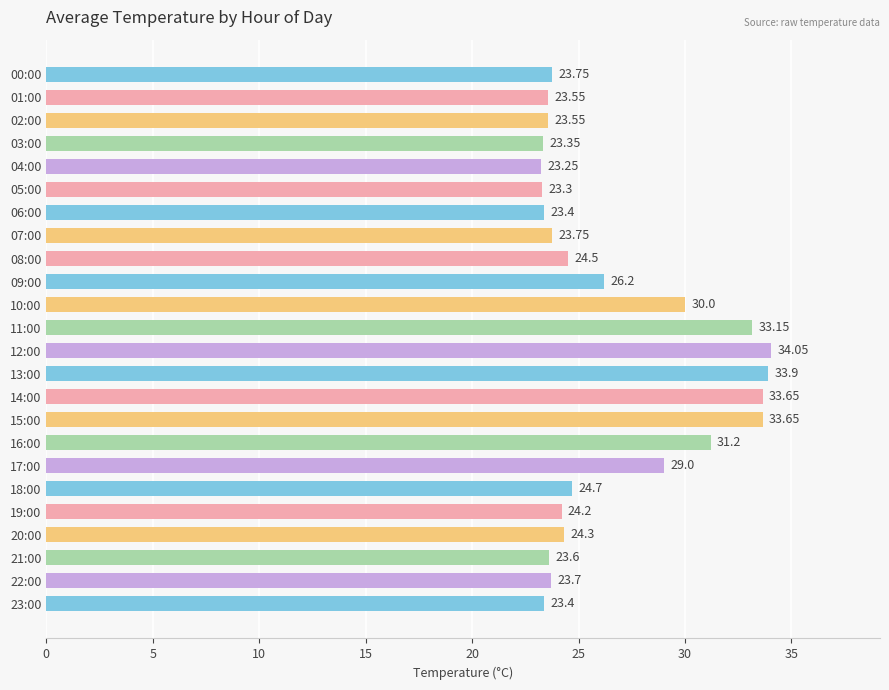

Approximately how many times larger is the value at 20:00 compared to 17:00?

0.8